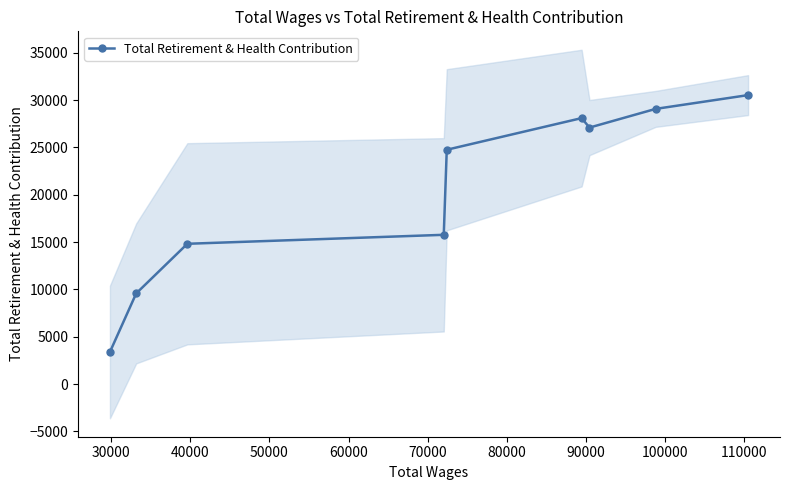

What is the maximum value for Total Retirement & Health Contribution?

30527